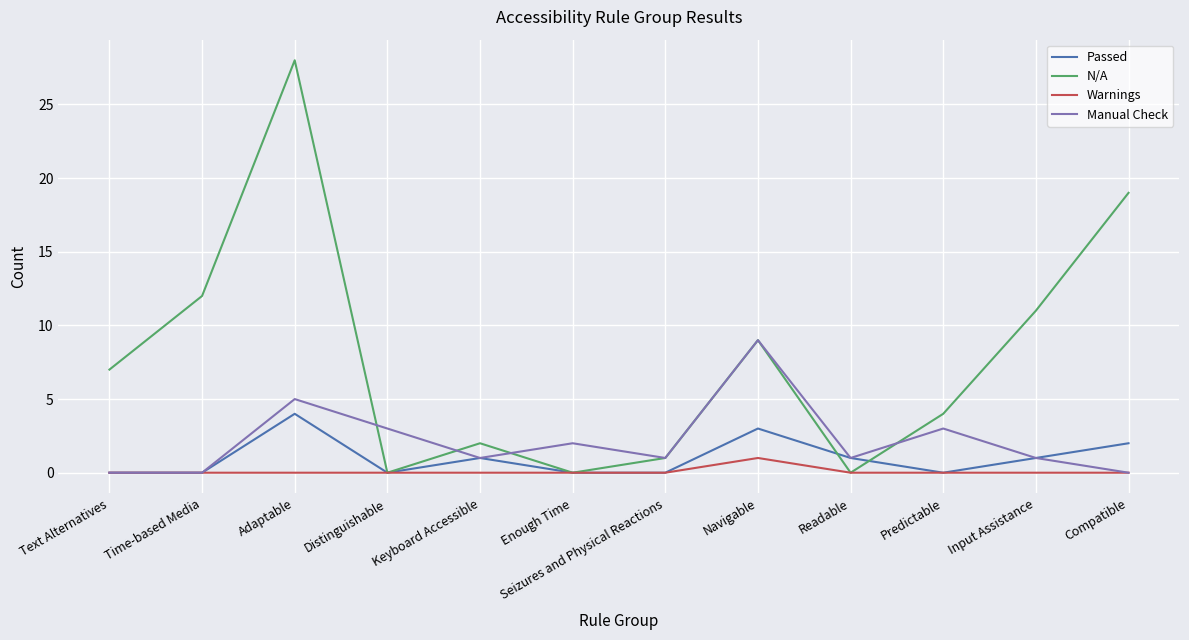

True or false: Manual Check has more than 2 interior local peaks.

True